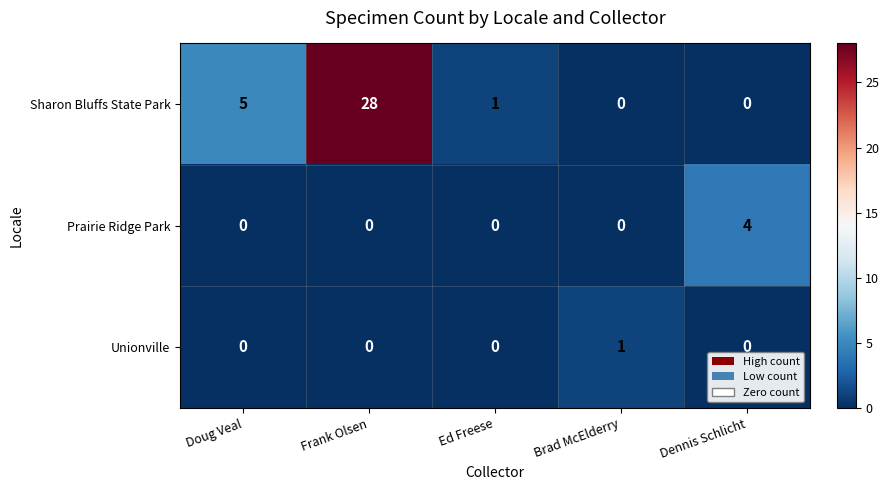

Which series has the largest total across all categories?

Sharon Bluffs State Park